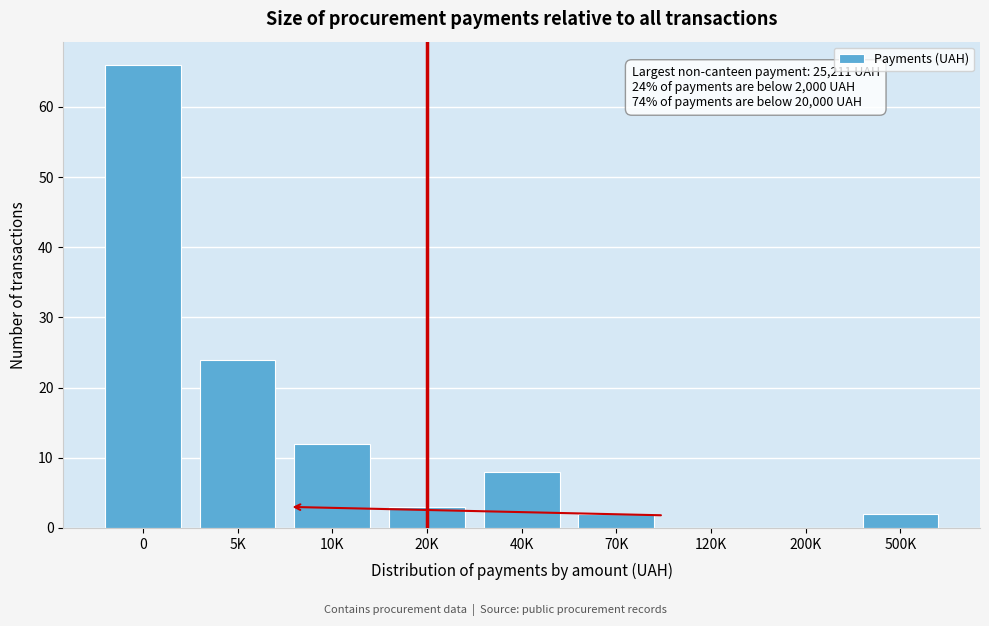

Reading left to right, extract all data points from this chart.

0=66	5K=24	10K=12	20K=3	40K=8	70K=2	120K=0	200K=0	500K=2